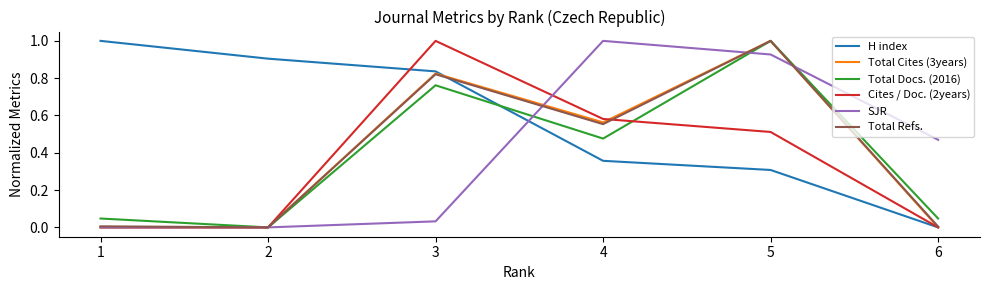

The value of Cites / Doc. (2years) at 5 is 0.3. True or false?

False